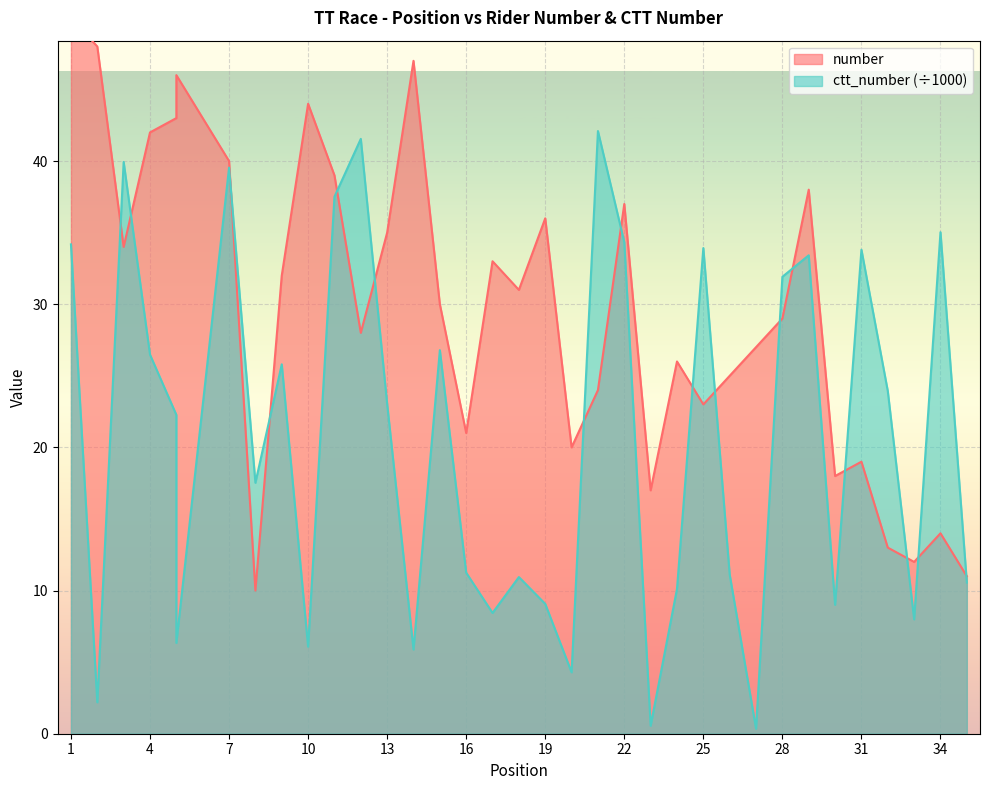

At which label does number first exceed 30?

1